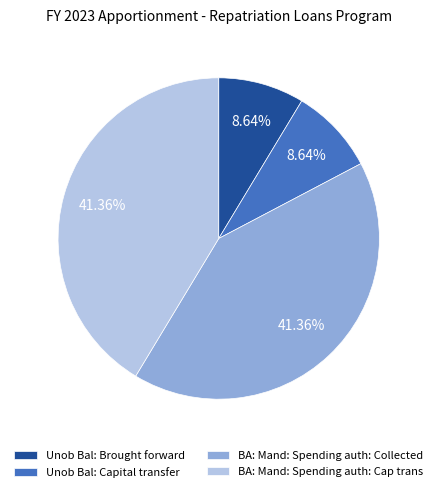

What is the ratio of the value at BA: Mand: Spending auth: Collected to the value at Unob Bal: Brought forward?

4.8